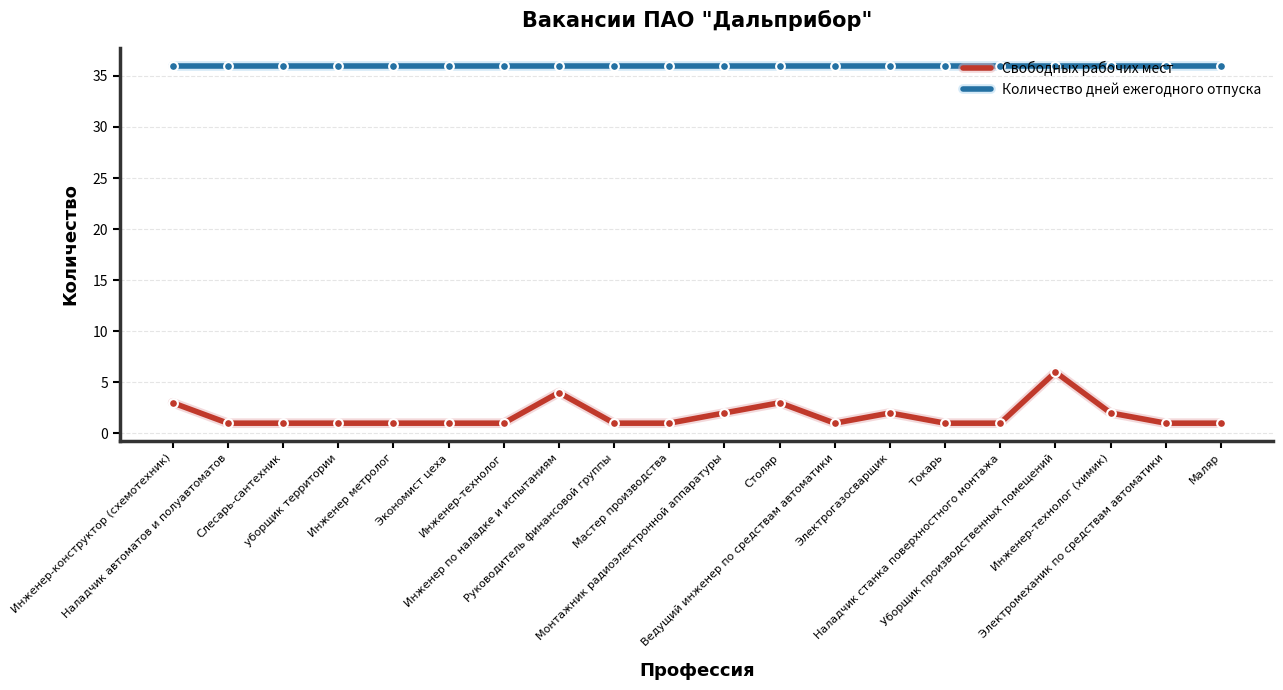

What are all the series names shown in the legend?

Свободных рабочих мест, Количество дней ежегодного отпуска